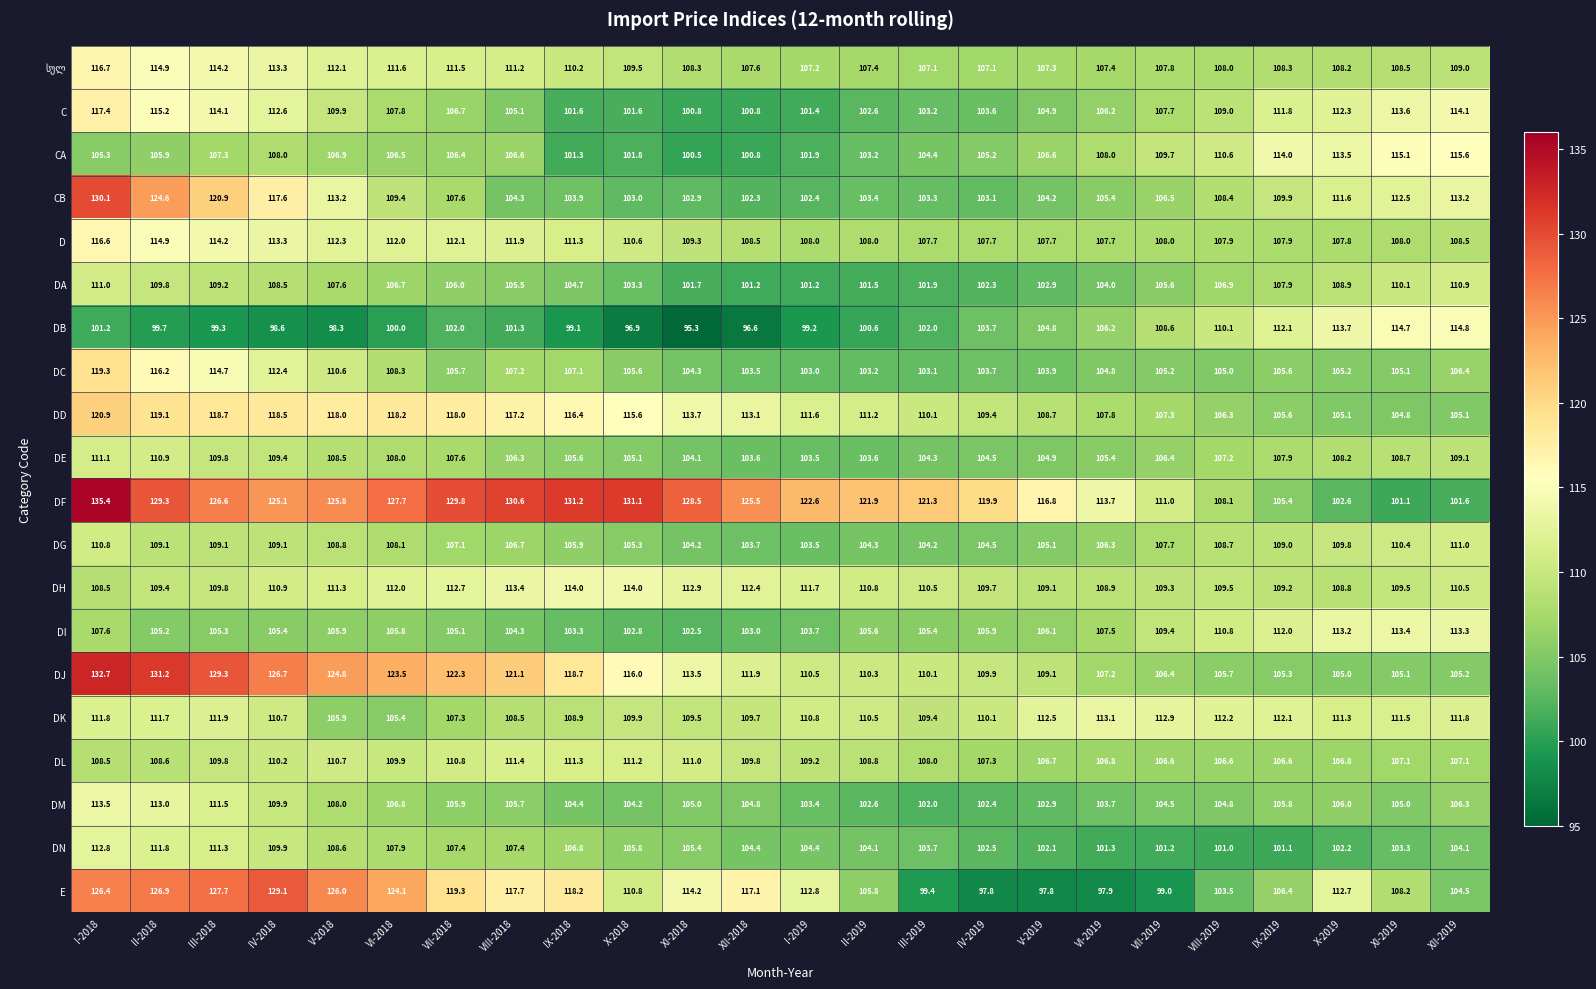

What is the difference between the DC values at IV-2018 and XI-2018?

8.1